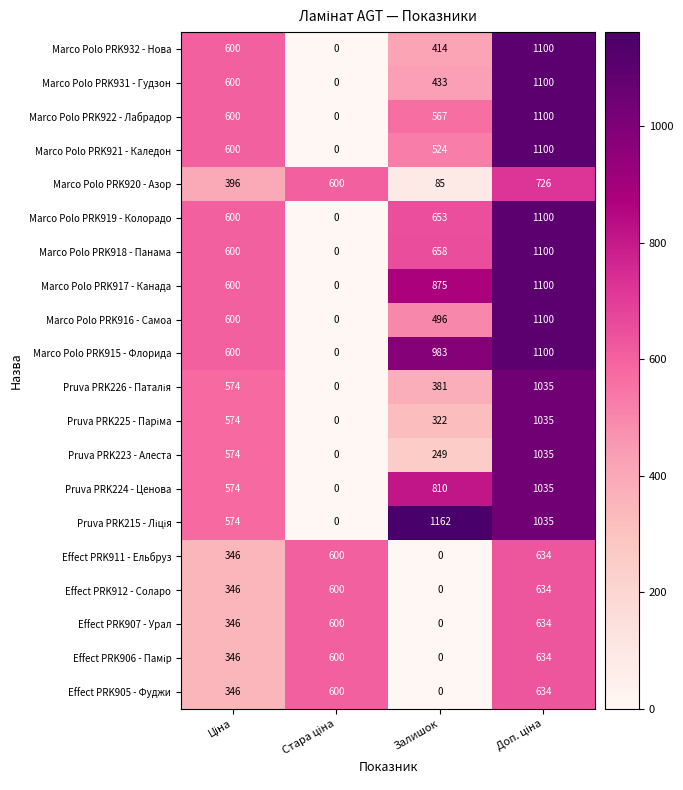

Which category has the highest value across all series?

Залишок